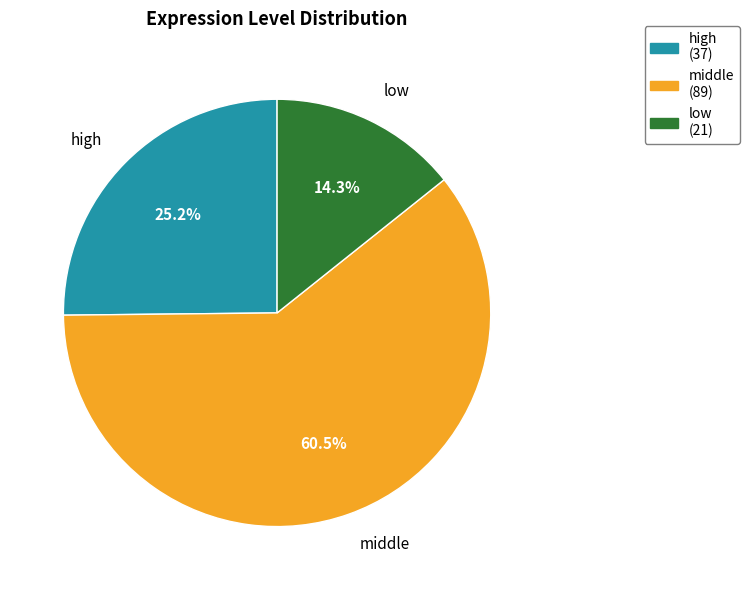

What percentage is the high slice, to the nearest percent?

25%